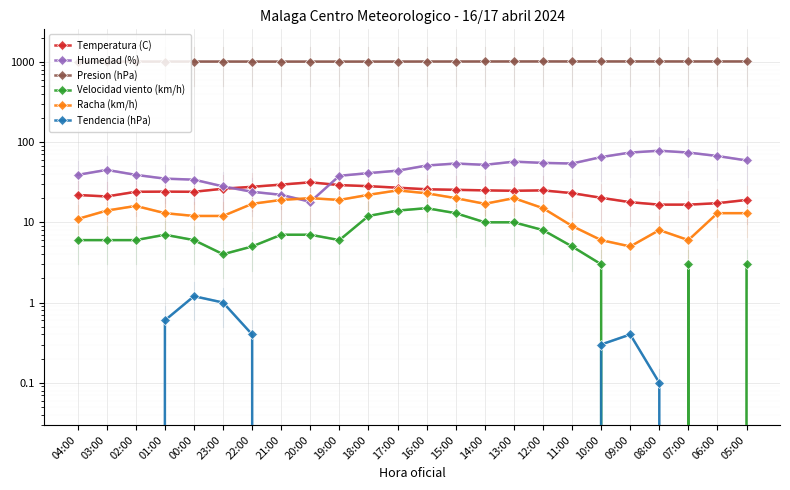

At which label does Humedad (%) first exceed 51?

15:00